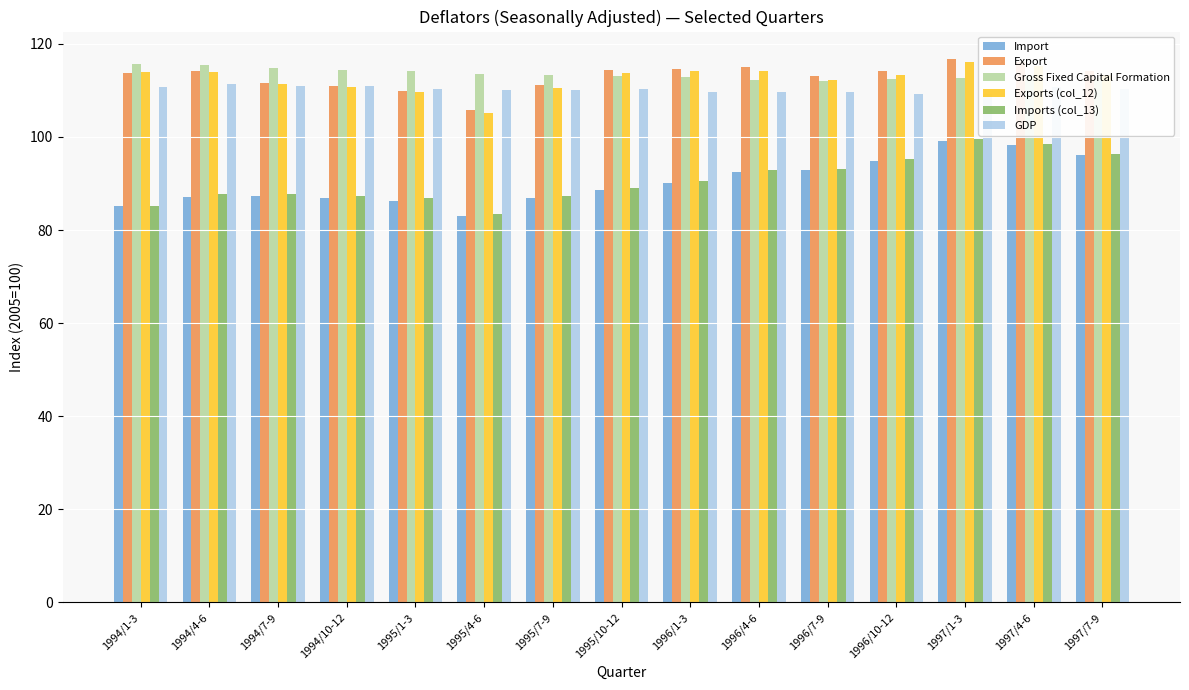

The value of Gross Fixed Capital Formation at 1996/10-12 is 59.7. True or false?

False